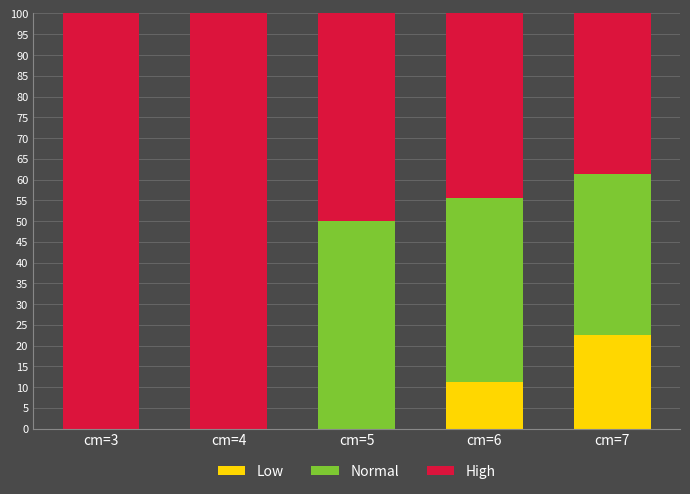

How many data points does each series have?

5